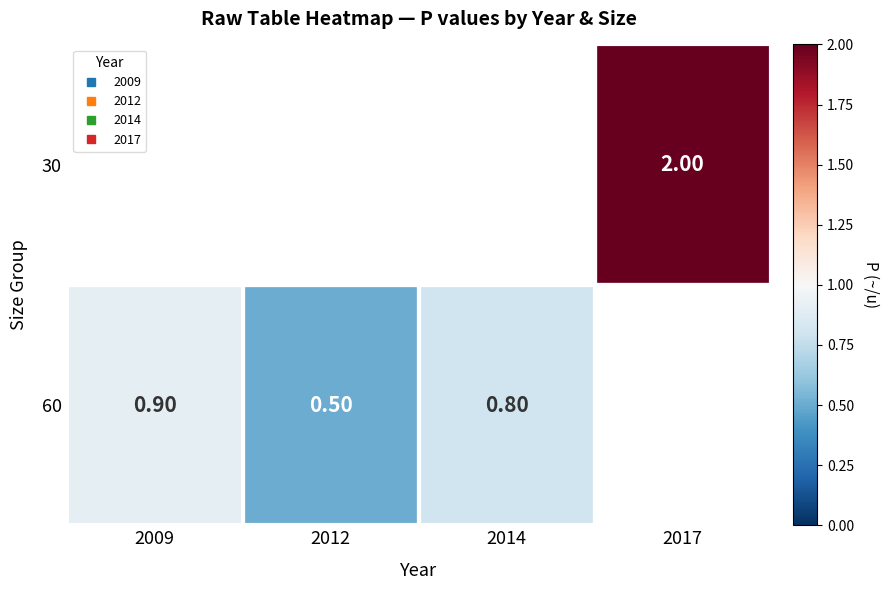

Count the number of data series in this chart.

2